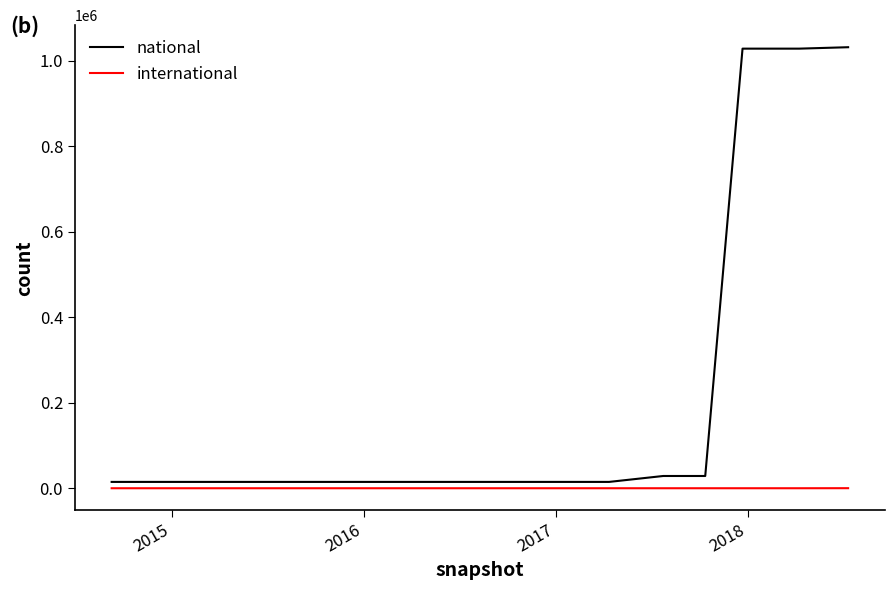

True or false: national and international cross at least once.

False